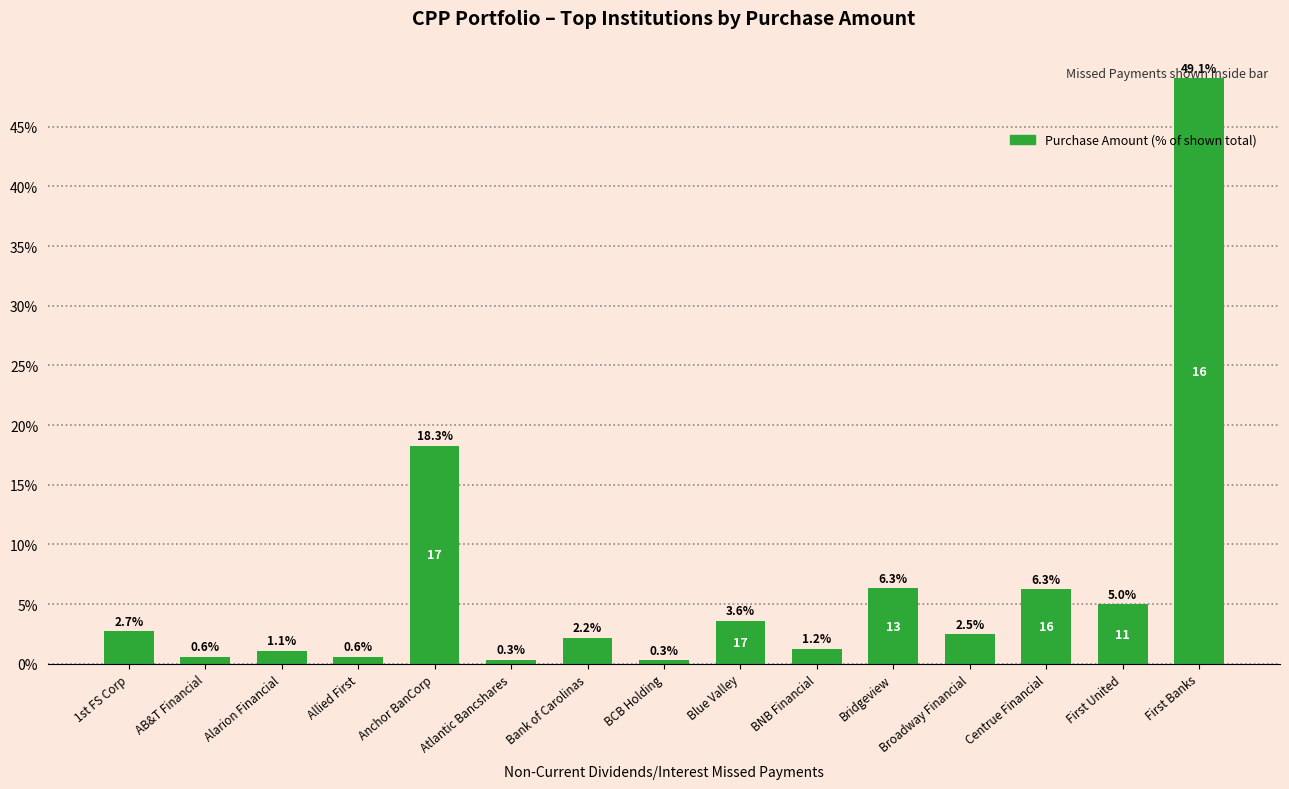

Between Broadway Financial and Centrue Financial, which is larger?

Centrue Financial